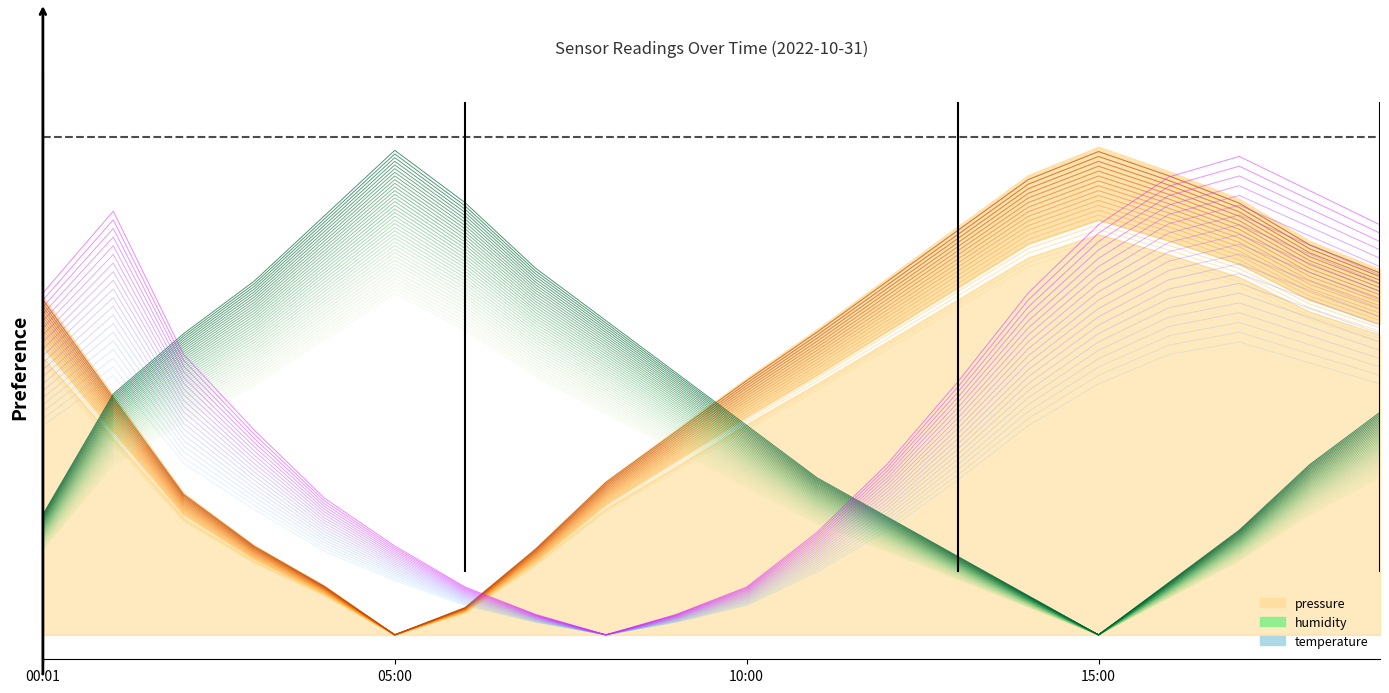

The value of temperature at 14:00 is 0.7. True or false?

False